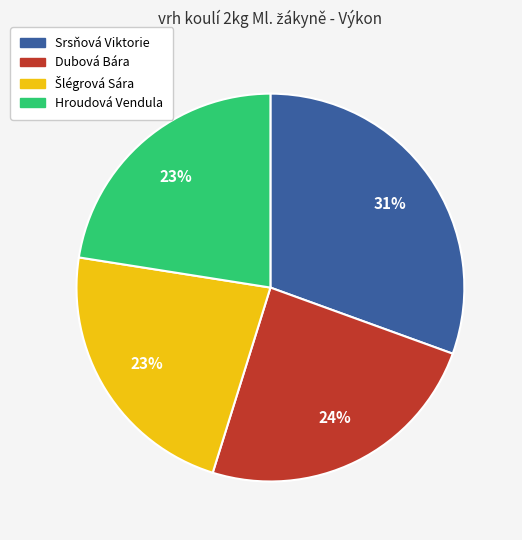

Is there any slice that represents more than half of the pie?

No